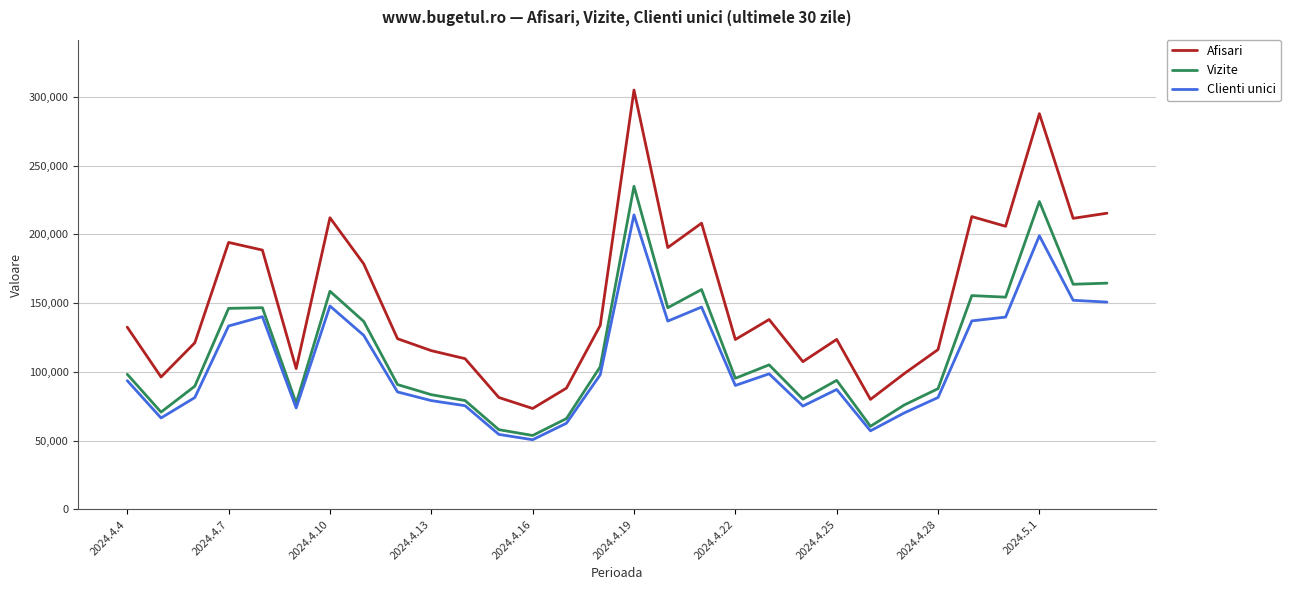

What is the average value of the Afisari series?

152515